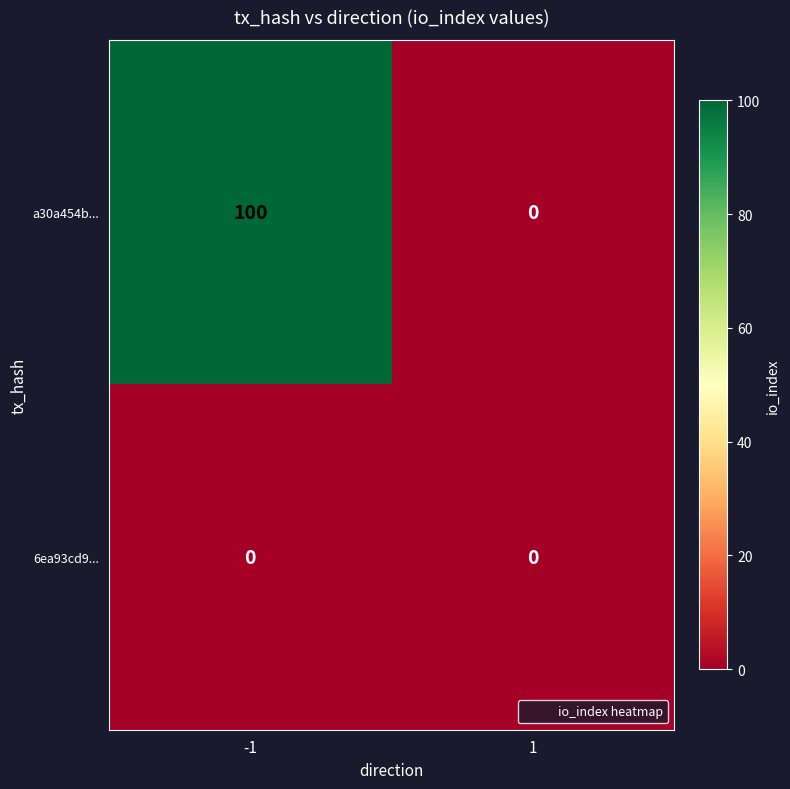

Reading left to right, extract all data points from this chart.

a30a454b...: -1=100	1=0
6ea93cd9...: -1=0	1=0